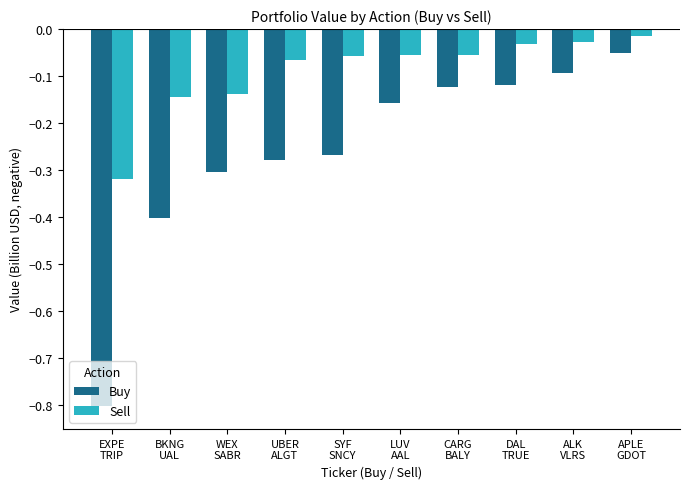

How many bars are there in each group?

2